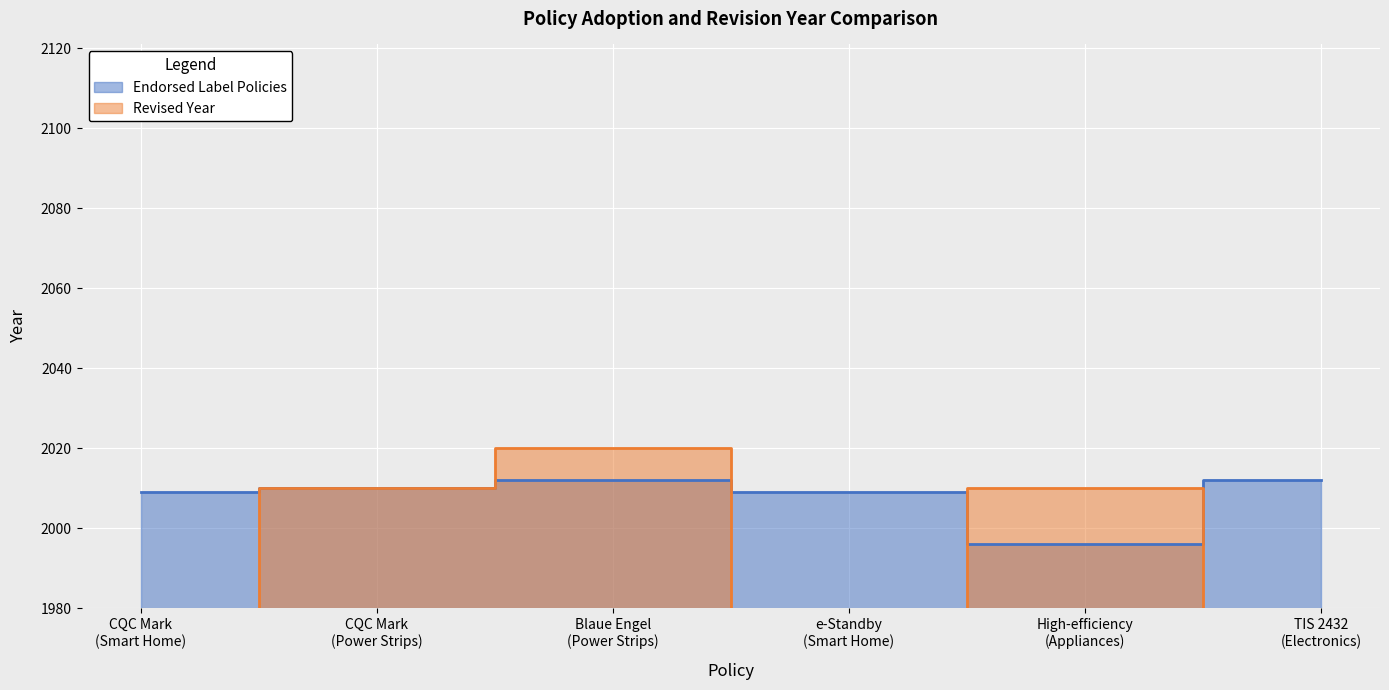

What is the maximum value for Endorsed Label Policies?

2012